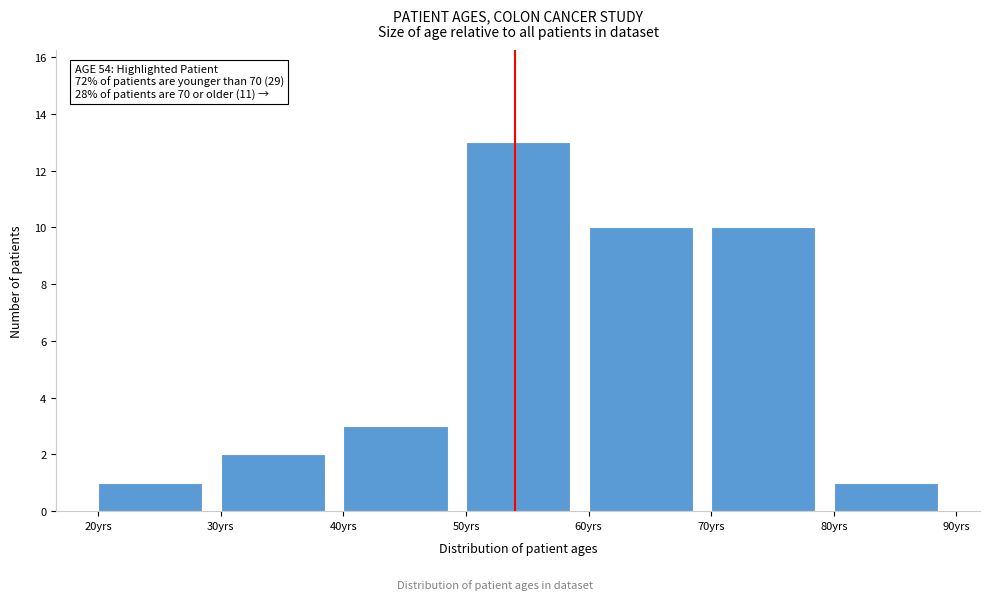

Over which range of the x-axis is the bar tallest?

50 to 60